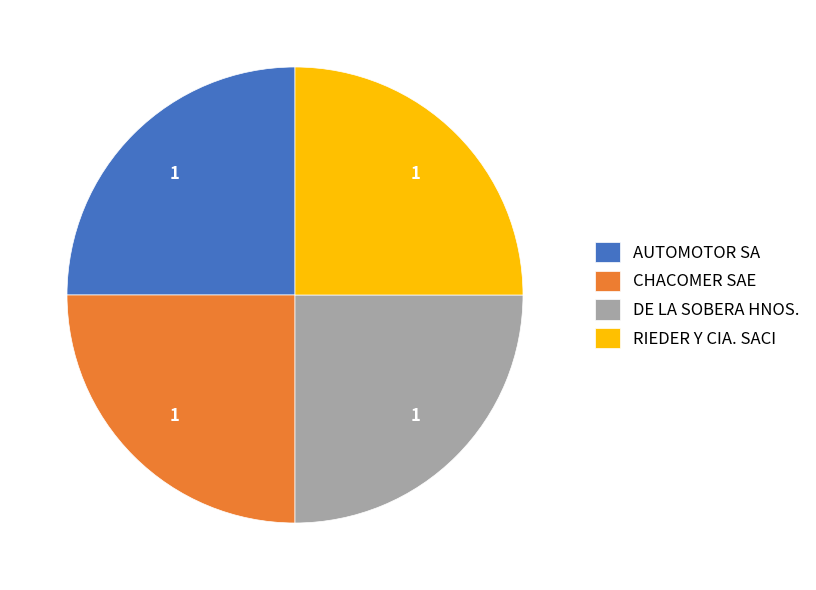

What is the ratio of the value at DE LA SOBERA HNOS. to the value at RIEDER Y CIA. SACI?

1.0